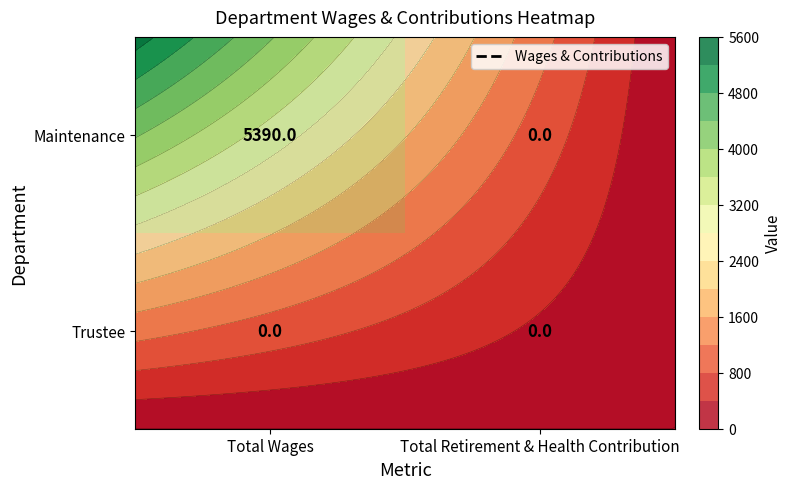

At Total Wages, list the series in order from largest to smallest.

Maintenance, Trustee